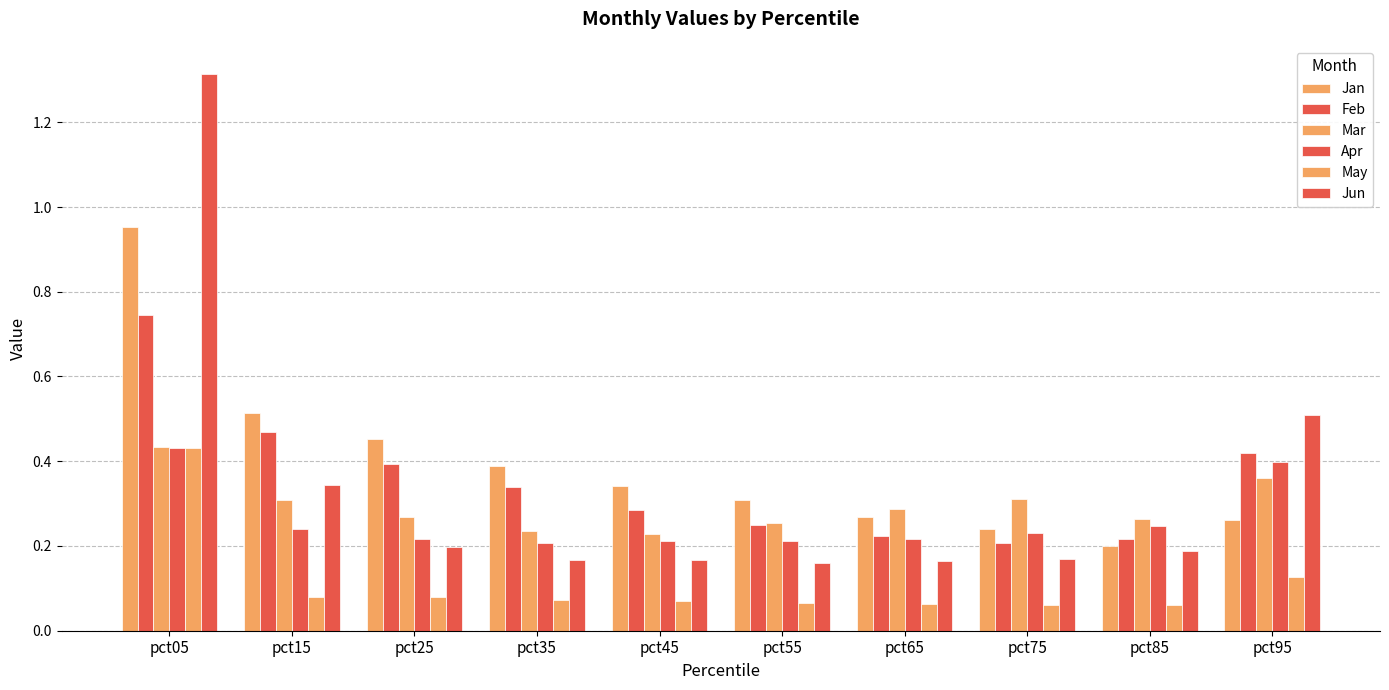

Which series has the widest spread of values?

Jun